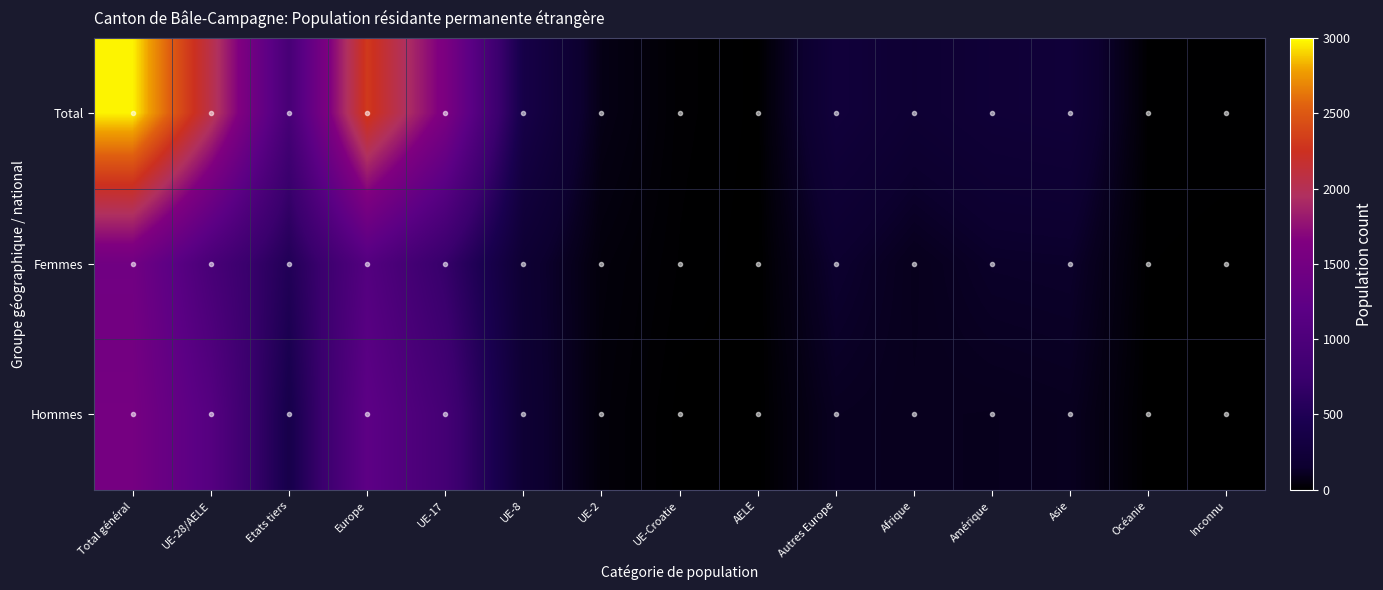

How many distinct data groups are displayed?

3